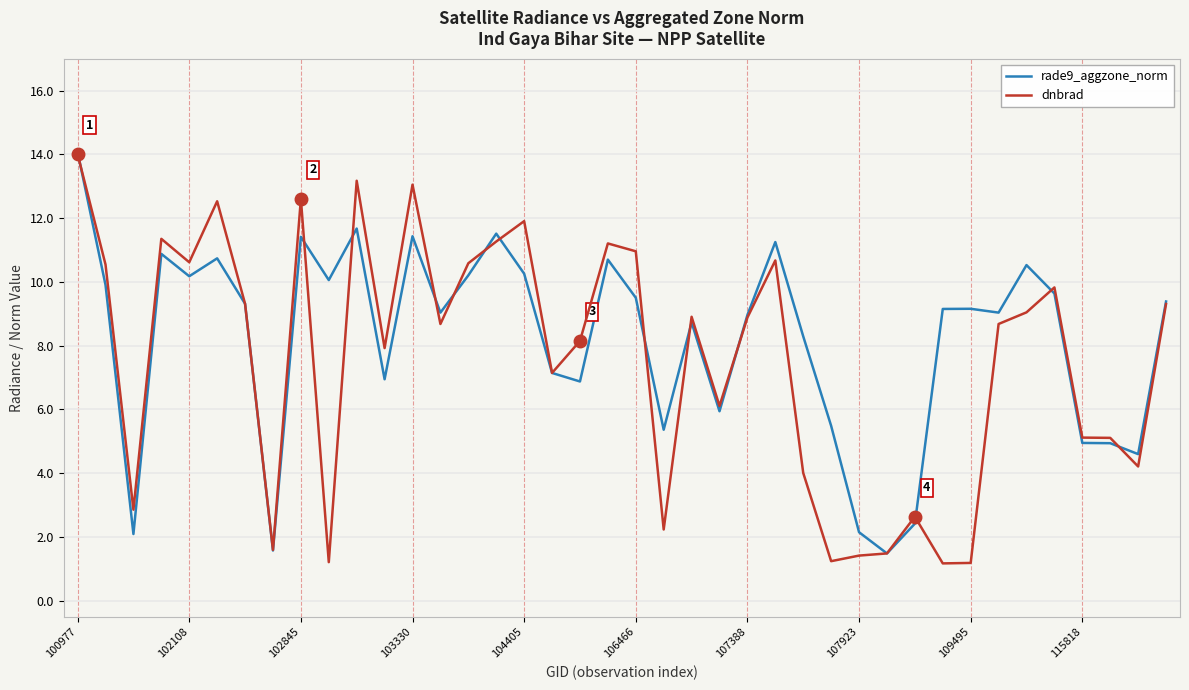

What is the highest value of the dnbrad series?

14.0